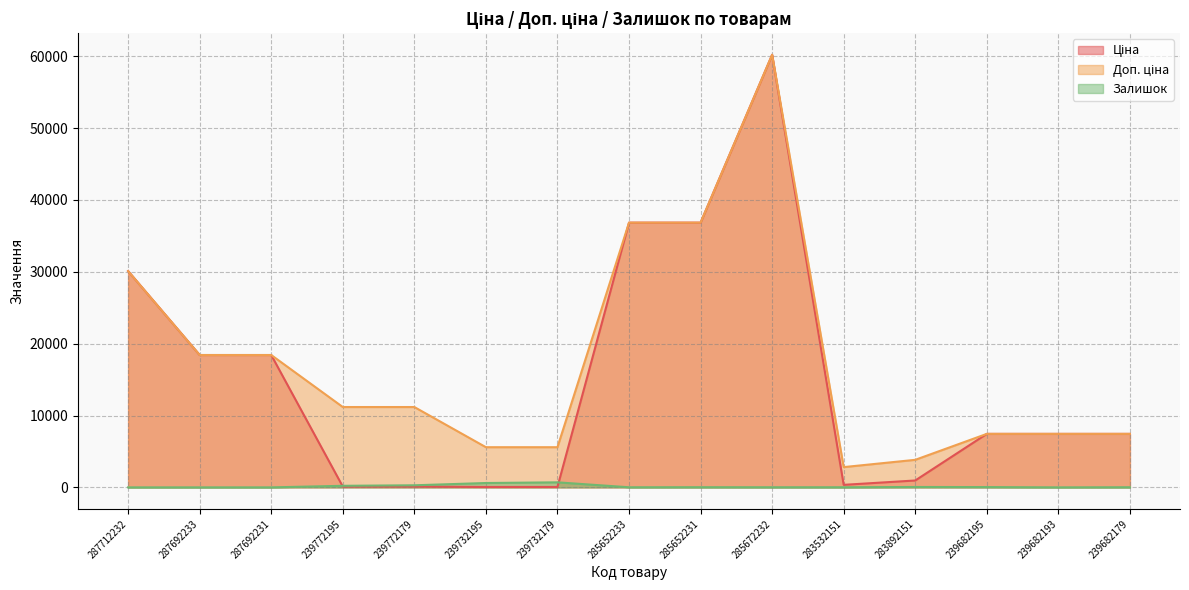

Rank the series at 283532151 from lowest to highest value.

Залишок, Ціна, Доп. ціна